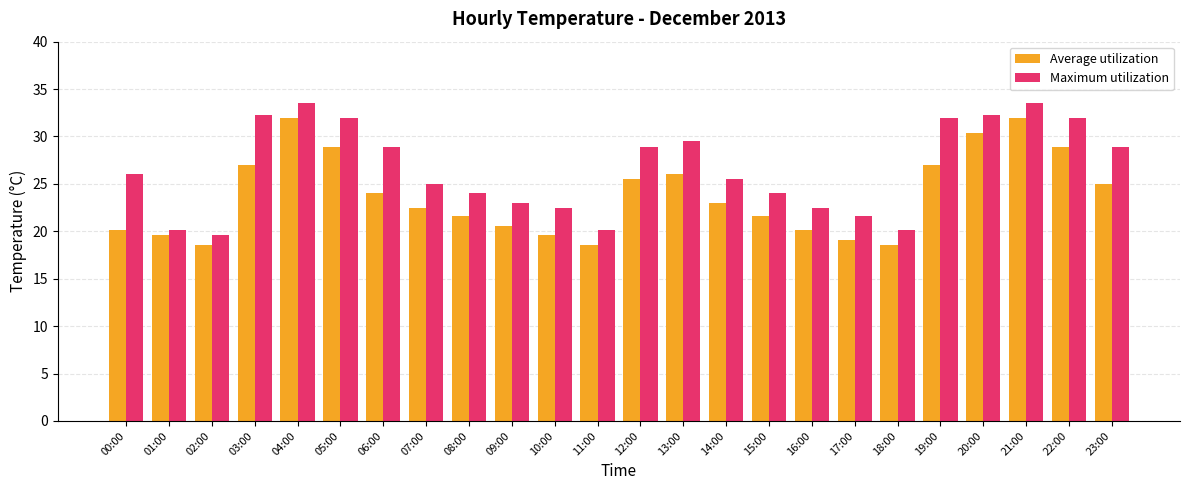

What is the difference between the maximum and minimum values in the Average utilization series?

13.3